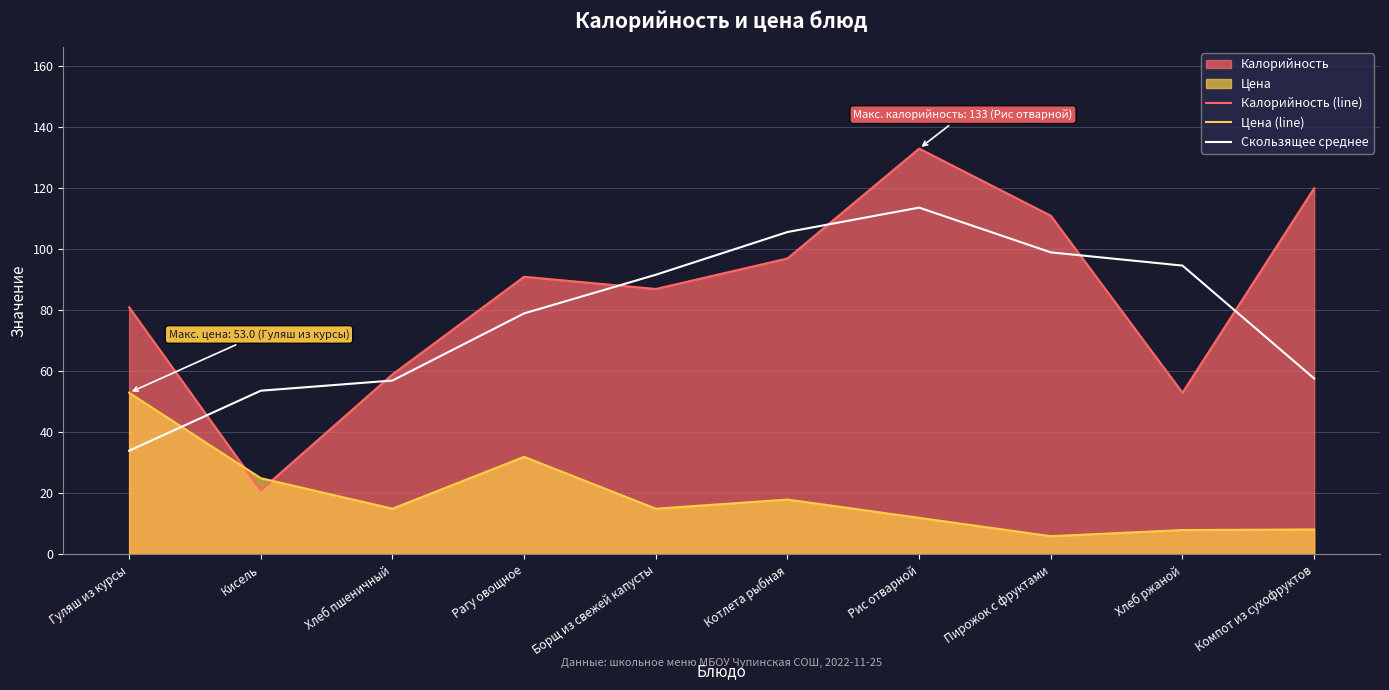

Reading left to right, what are all the values shown in this chart?

Калорийность (line): Гуляш из курсы=81.0	Кисель=21.0	Хлеб пшеничный=59.0	Рагу овощное=91.0	Борщ из свежей капусты=87.0	Котлета рыбная=97.0	Рис отварной=133.0	Пирожок с фруктами=111.0	Хлеб ржаной=53.0	Компот из сухофруктов=120.0
Цена (line): Гуляш из курсы=53.0	Кисель=25.0	Хлеб пшеничный=15.0	Рагу овощное=32.0	Борщ из свежей капусты=15.0	Котлета рыбная=18.0	Рис отварной=12.0	Пирожок с фруктами=6.0	Хлеб ржаной=8.0	Компот из сухофруктов=8.2
Скользящее среднее: Гуляш из курсы=34.0	Кисель=53.7	Хлеб пшеничный=57.0	Рагу овощное=79.0	Борщ из свежей капусты=91.7	Котлета рыбная=105.7	Рис отварной=113.7	Пирожок с фруктами=99.0	Хлеб ржаной=94.7	Компот из сухофруктов=57.7